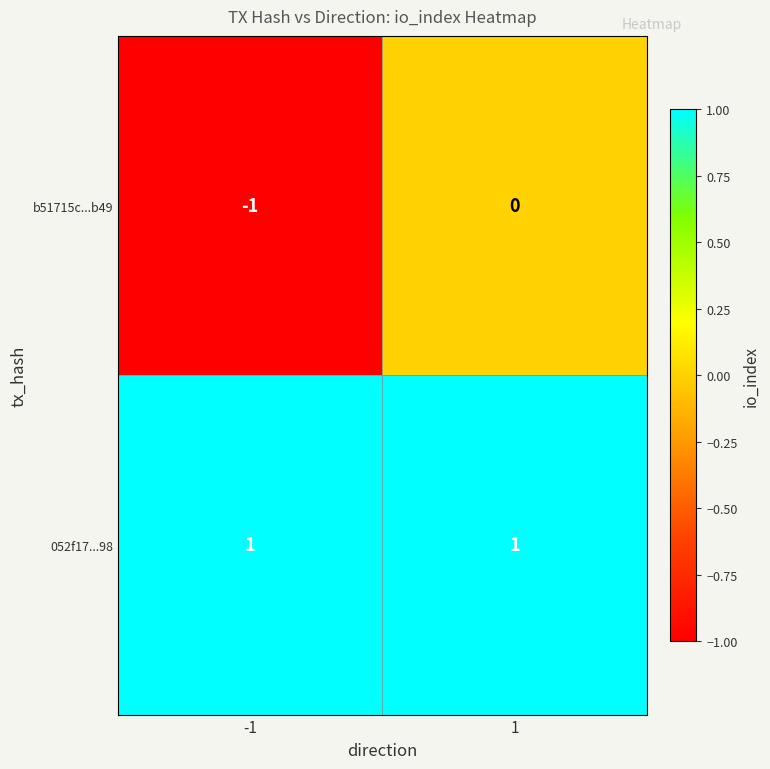

At which category is the sum across all series the highest?

1